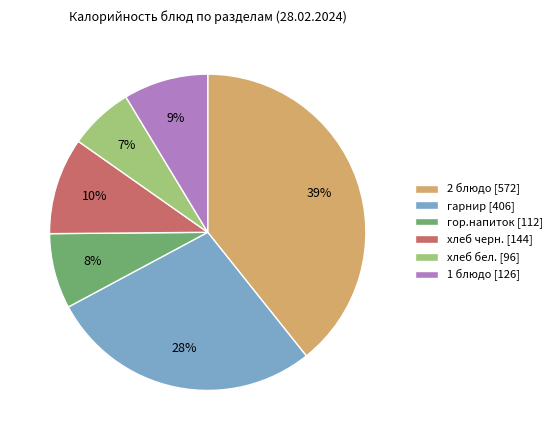

Count the number of slices in the pie.

6